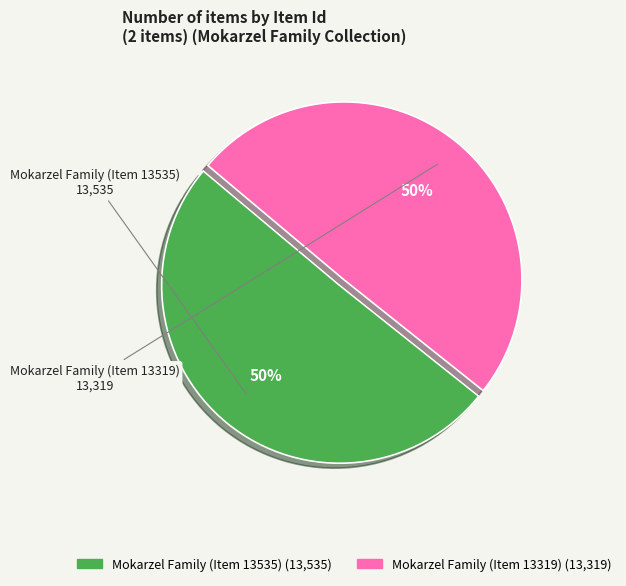

Count the number of slices in the pie.

2